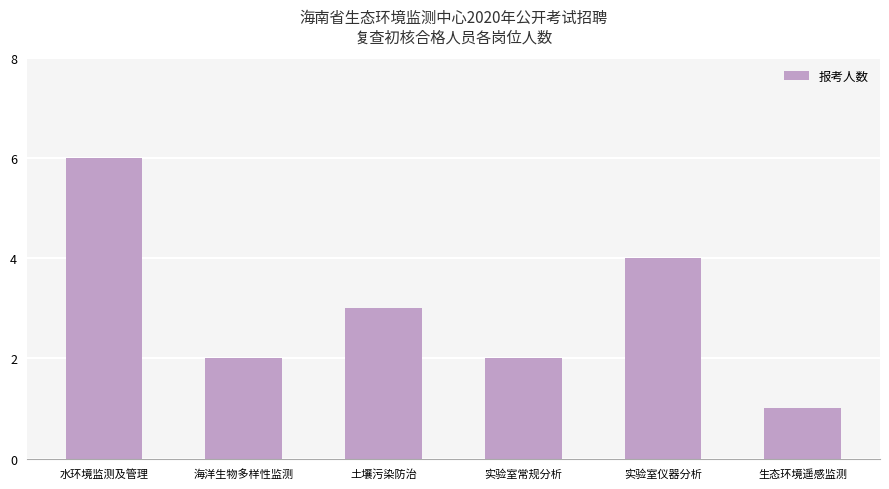

How many categories are shown in the chart?

6